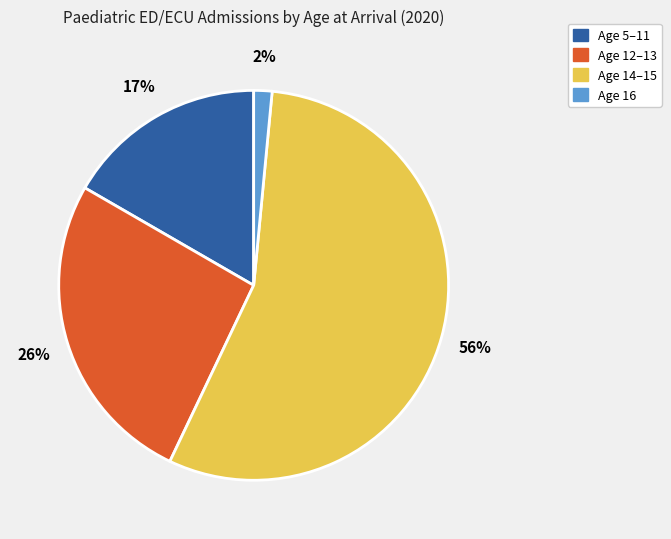

To the nearest percent, what is the average slice percentage?

25%